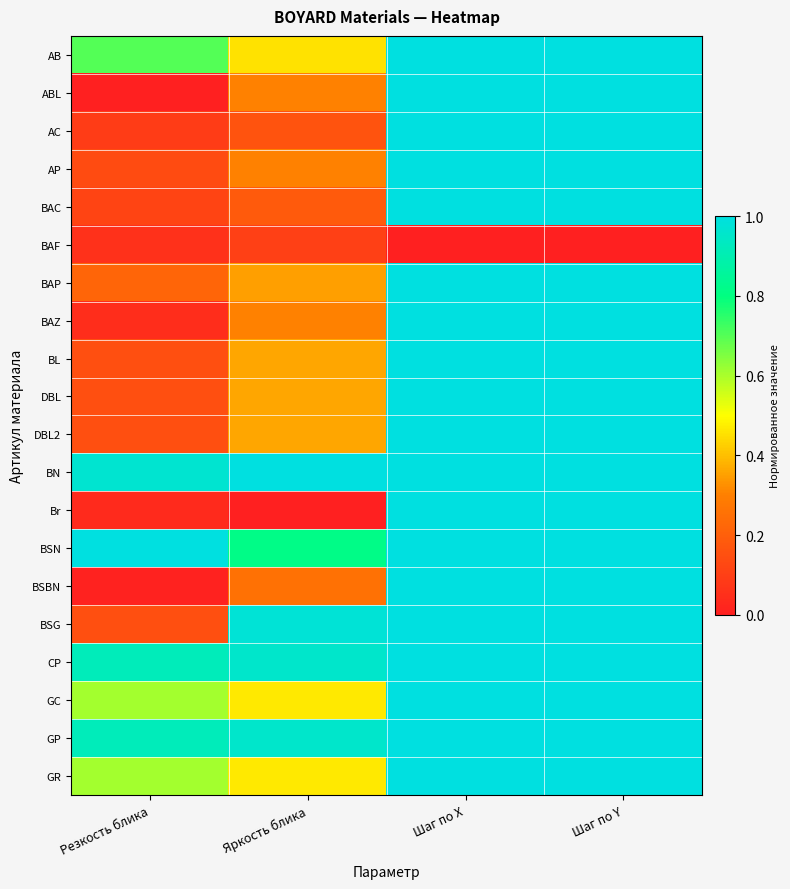

List the series in order of their peak value, highest first.

AB, ABL, AC, AP, BAC, BAP, BAZ, BL, DBL, DBL2, BN, Br, BSN, BSBN, BSG, CP, GC, GP, GR, BAF